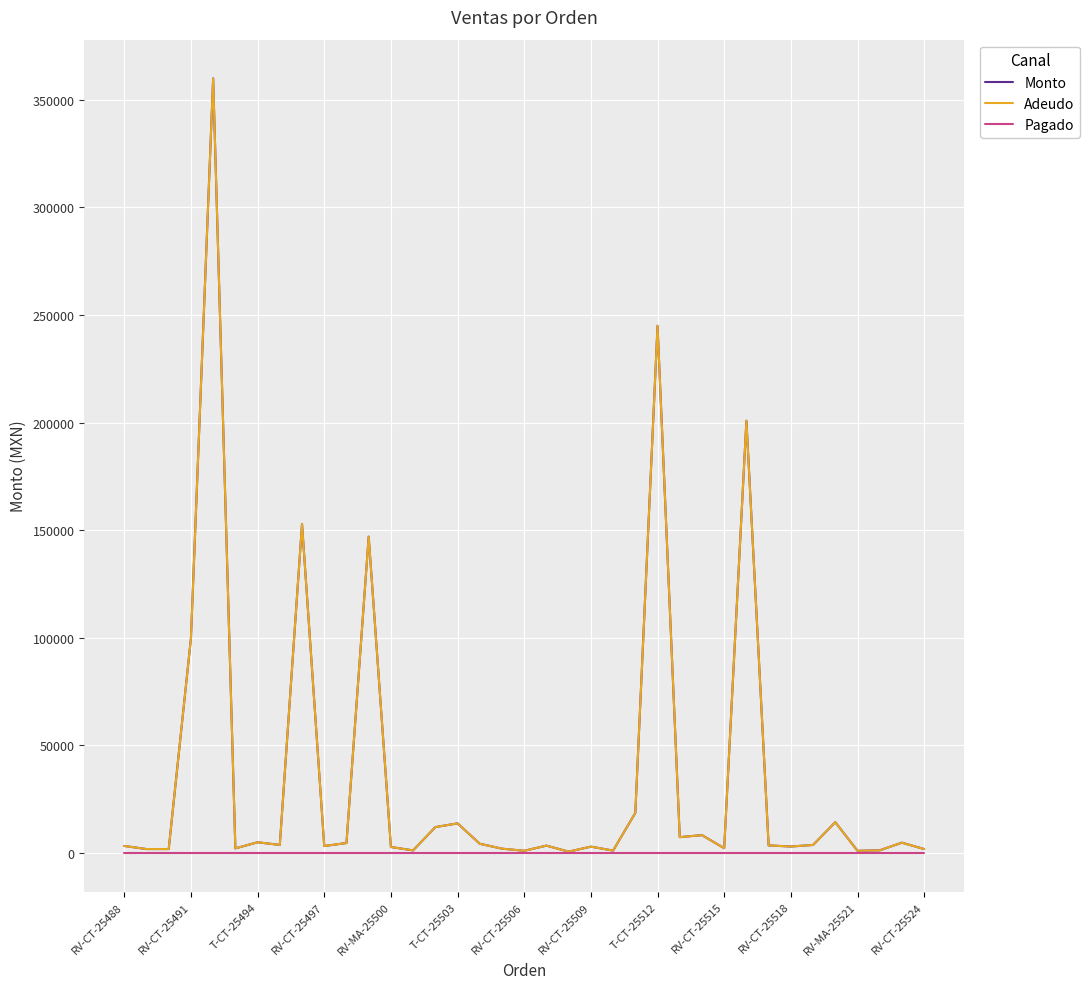

Does the chart have visible grid lines?

Yes